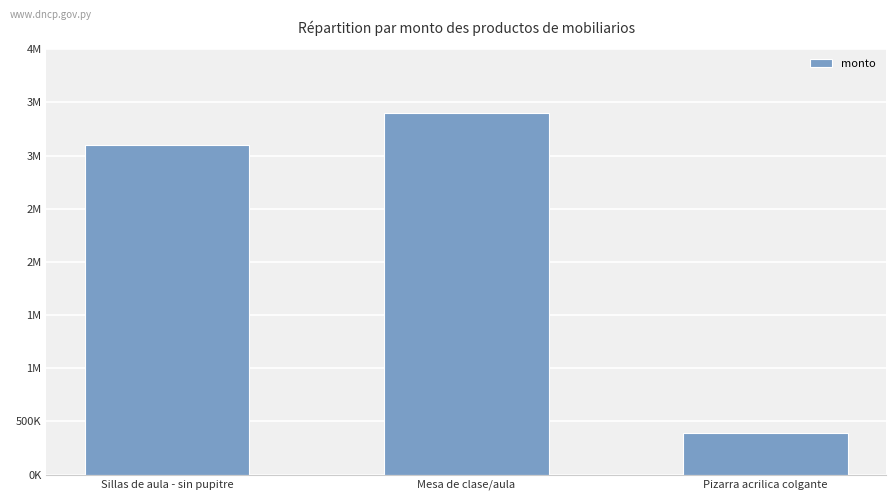

Rank the categories by value from lowest to highest.

Pizarra acrilica colgante, Sillas de aula - sin pupitre, Mesa de clase/aula